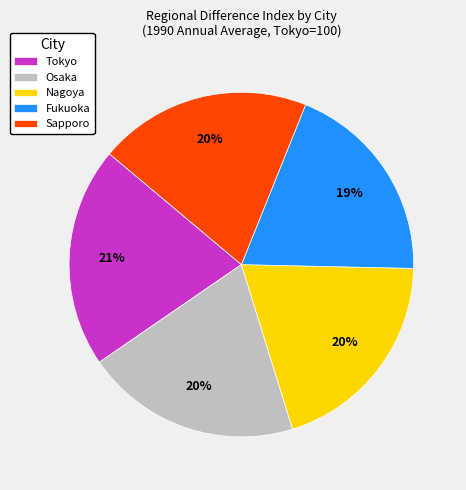

Is it true that Fukuoka is 8% of the pie?

False